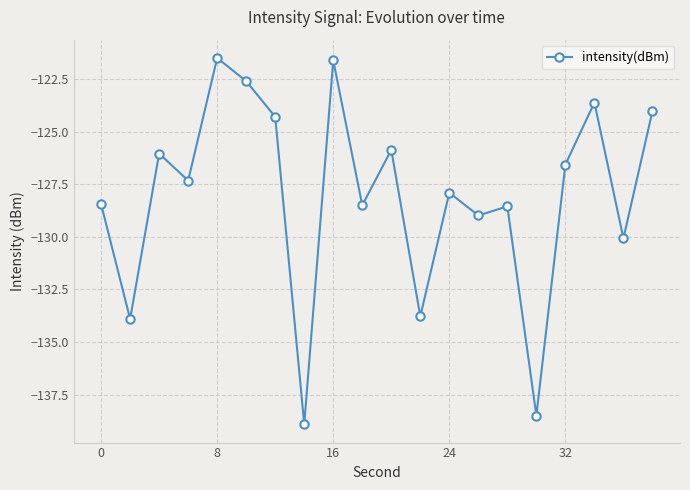

What is the value of the 11th point from the left?

-125.9